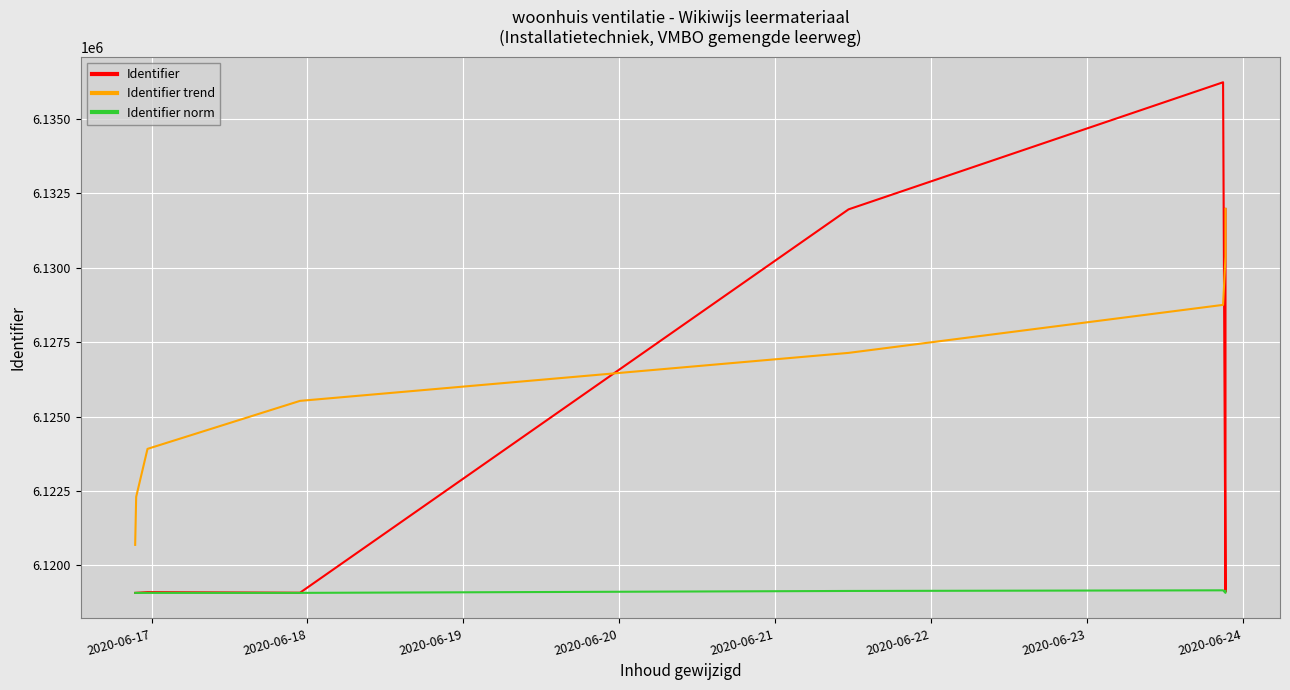

What is the difference between the Identifier values at 2020-06-22 and 2020-06-17?

17145.0